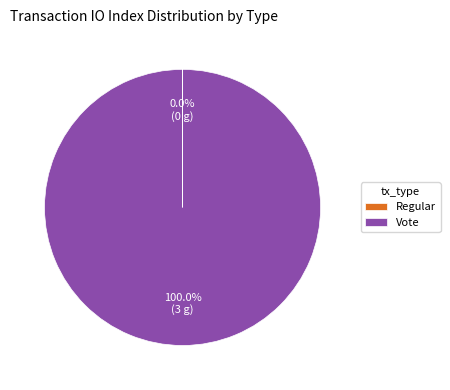

To the nearest percent, what is the difference between the largest and smallest slice percentages?

100%